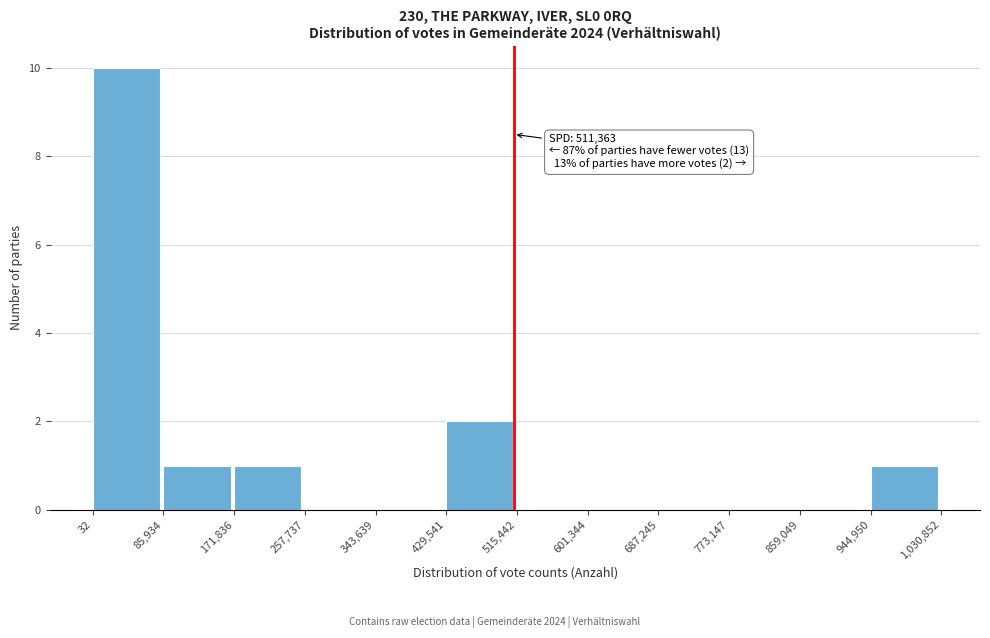

Over which range of the x-axis is the bar tallest?

32 to 85,934